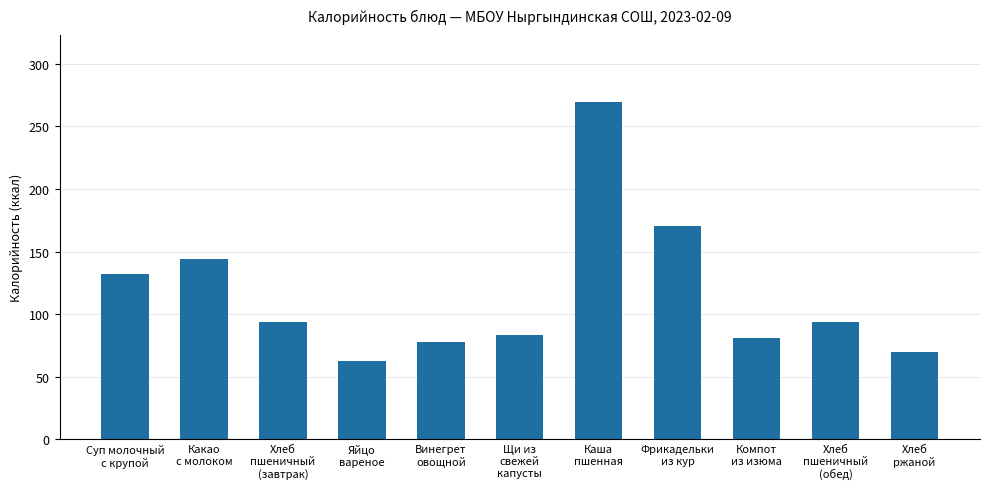

Is it true that the value at Какао
с молоком is 144?

True